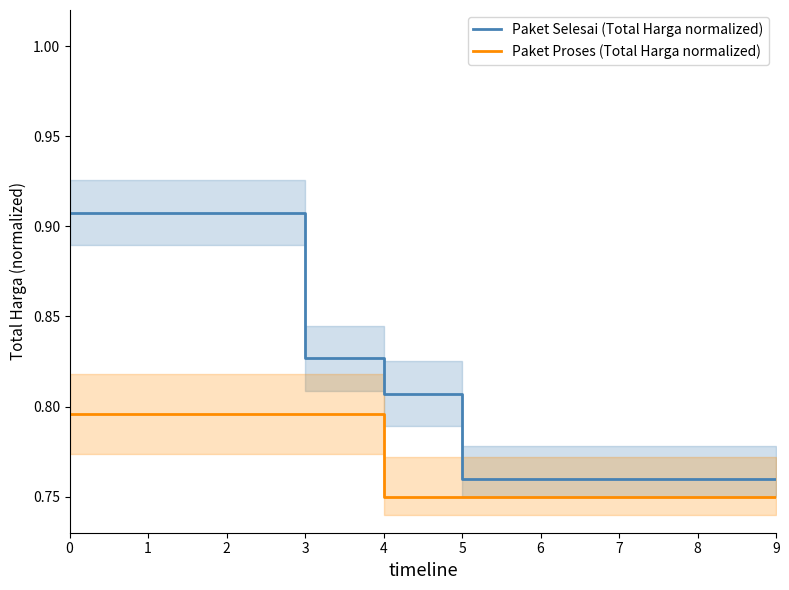

Count the Paket Selesai (Total Harga normalized) values in the range 0 to 1.

10